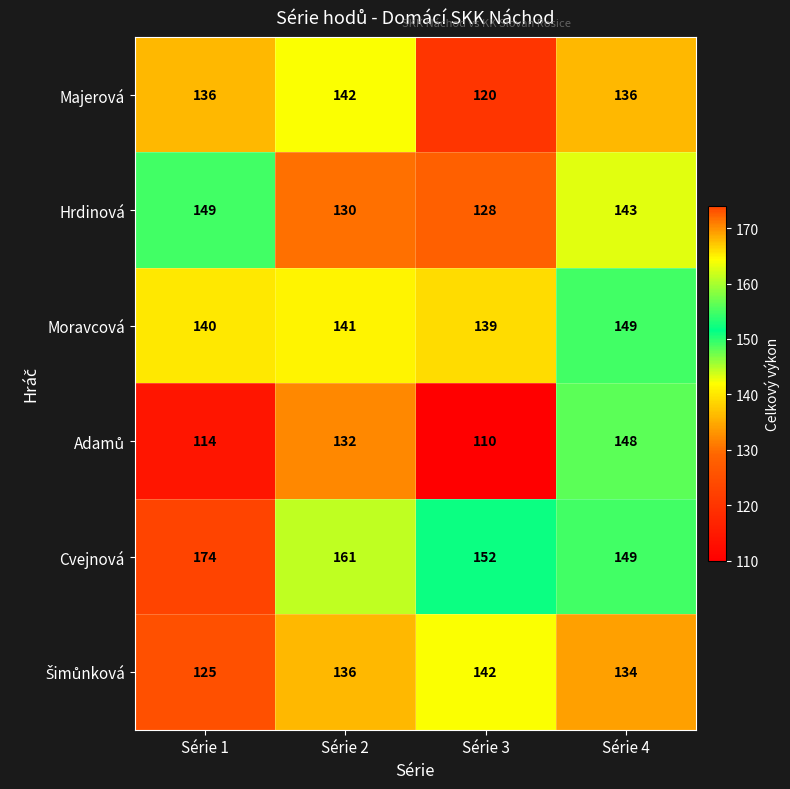

What is the sum of all Moravcová values?

569